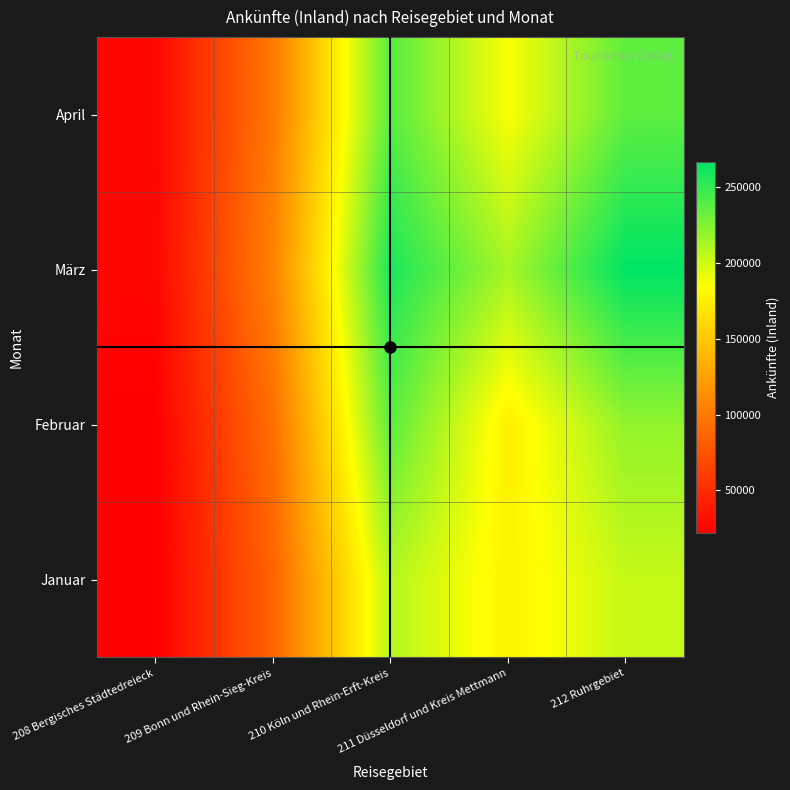

Which label corresponds to the largest value in the chart?

212 Ruhrgebiet